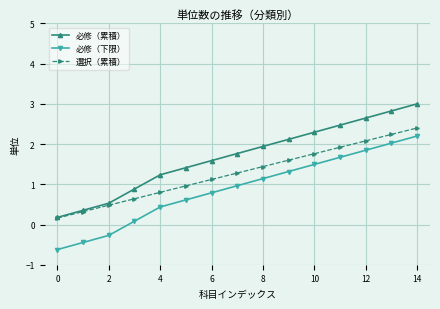

Rank the series by their average value, from lowest to highest.

必修（下限）, 選択（累積）, 必修（累積）